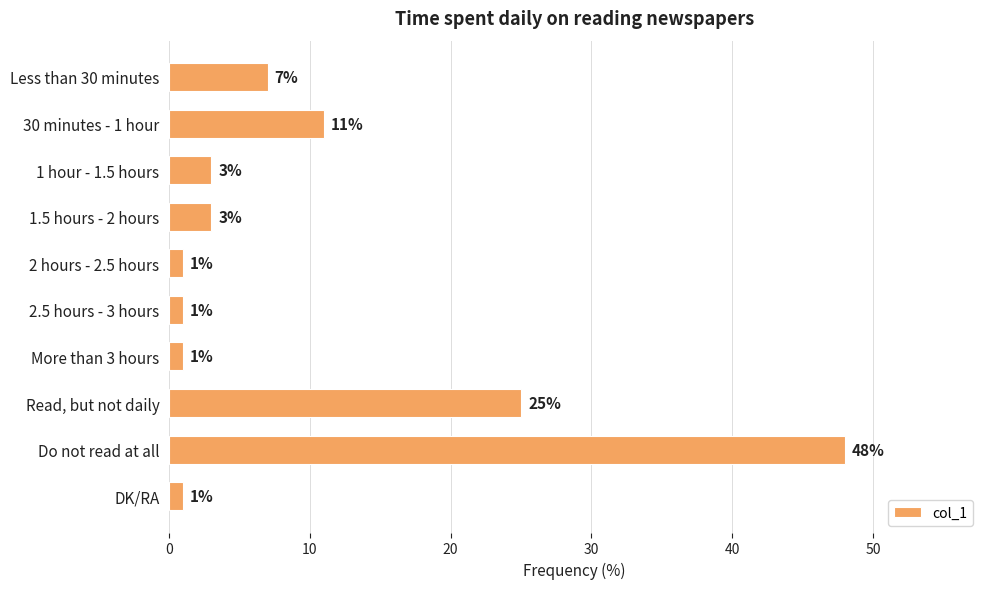

The chart shows a value of 3 at 30 minutes - 1 hour. True or false?

False